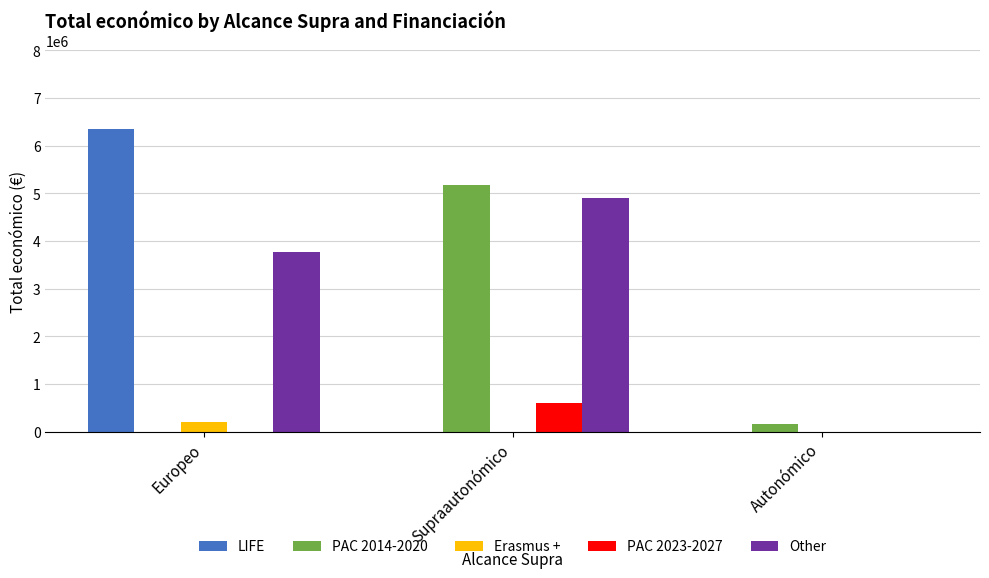

What is the sum of the Other values at Autonómico and Europeo?

3764689